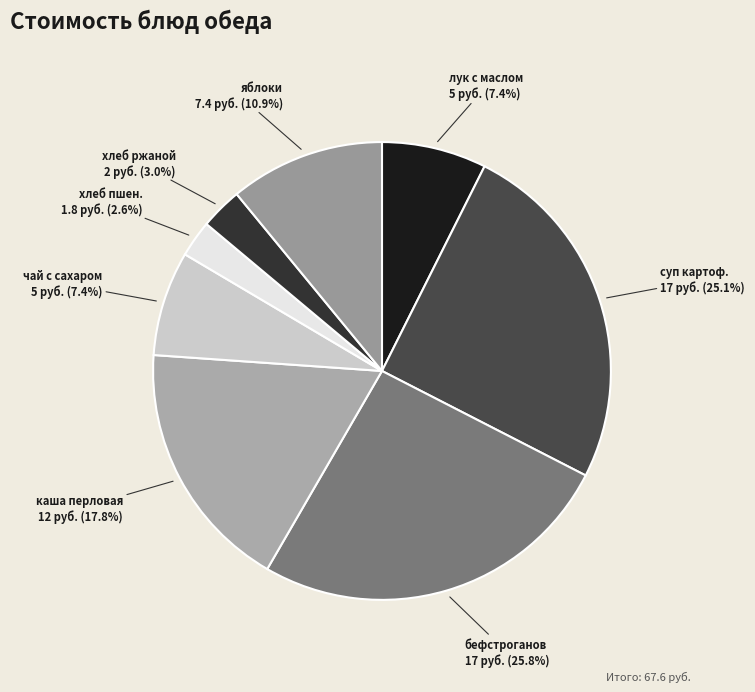

Which slice is the largest?

бефстроганов